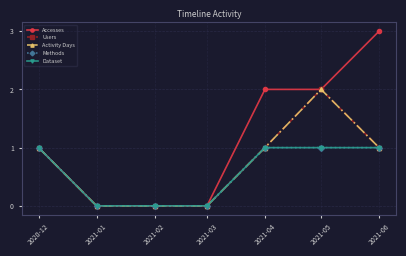

Rank the series by their maximum value, from highest to lowest.

Accesses, Users, Activity Days, Methods, Dataset